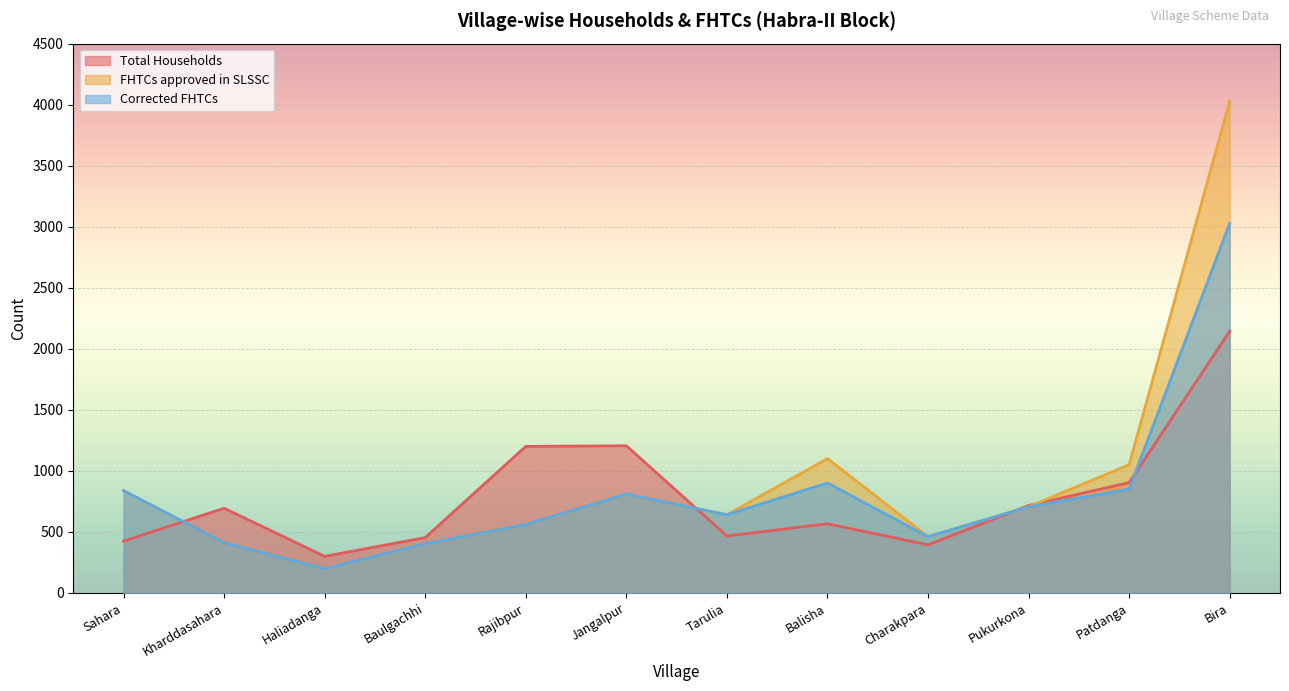

Reading left to right, transcribe all the data shown in this chart.

Total Households: Sahara=424	Kharddasahara=693	Haliadanga=299	Baulgachhi=453	Rajibpur=1200	Jangalpur=1205	Tarulia=466	Balisha=566	Charakpara=393	Pukurkona=716	Patdanga=903	Bira=2144
FHTCs approved in SLSSC: Sahara=837	Kharddasahara=410	Haliadanga=198	Baulgachhi=402	Rajibpur=560	Jangalpur=810	Tarulia=640	Balisha=1100	Charakpara=460	Pukurkona=705	Patdanga=1050	Bira=4028
Corrected FHTCs: Sahara=837	Kharddasahara=410	Haliadanga=198	Baulgachhi=402	Rajibpur=560	Jangalpur=810	Tarulia=640	Balisha=900	Charakpara=460	Pukurkona=705	Patdanga=850	Bira=3028